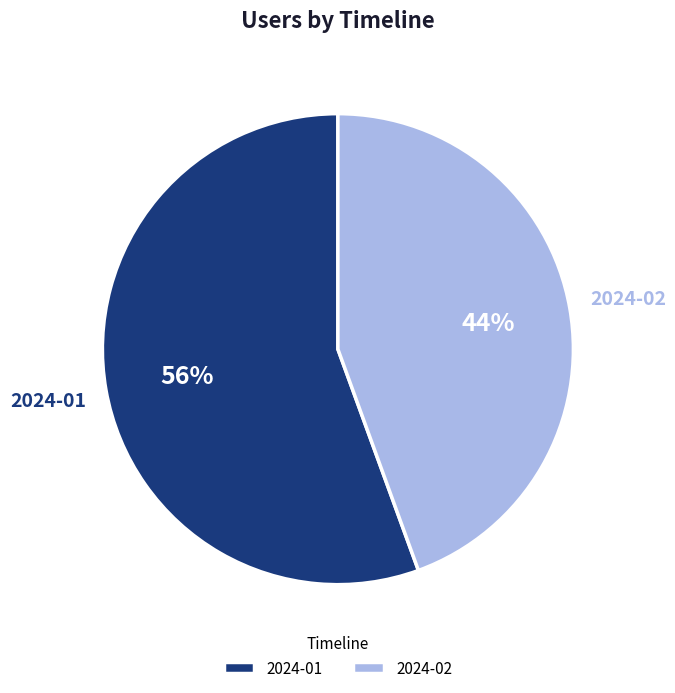

To the nearest percent, what is the average slice percentage?

50%